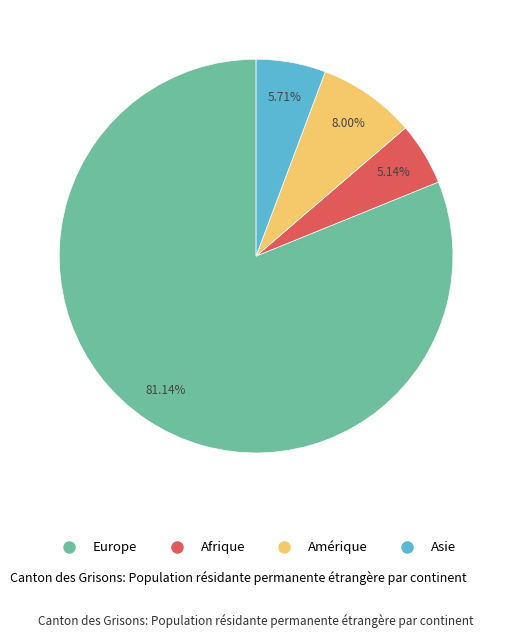

Is there a majority slice in this chart?

Yes